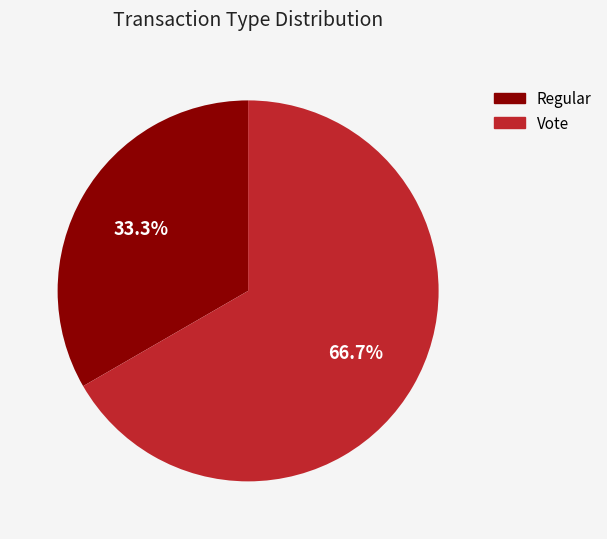

Count the number of slices in the pie.

2